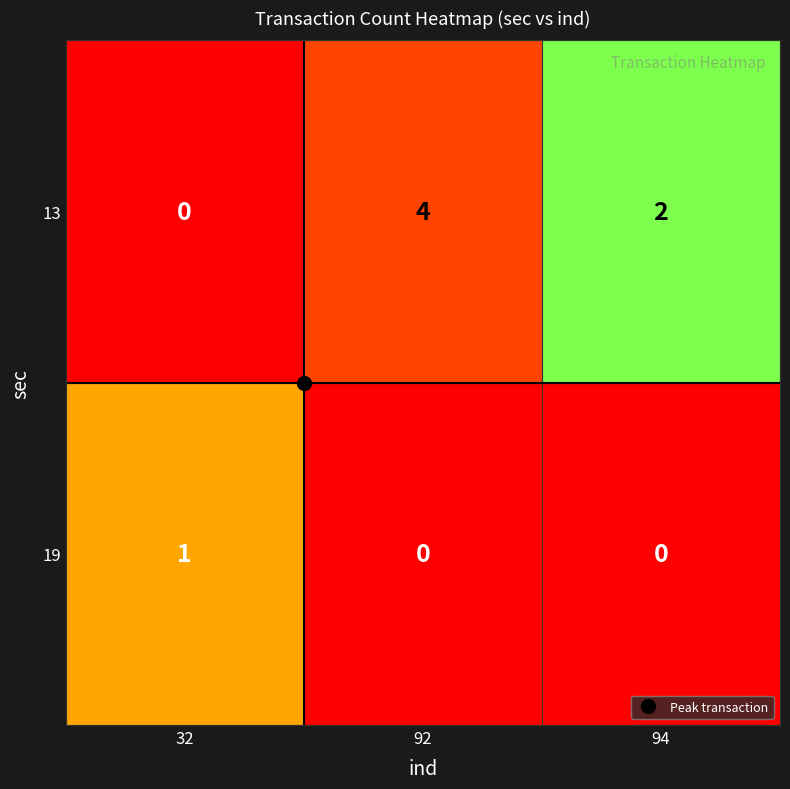

What is the difference between the maximum and minimum values in the 13 series?

4